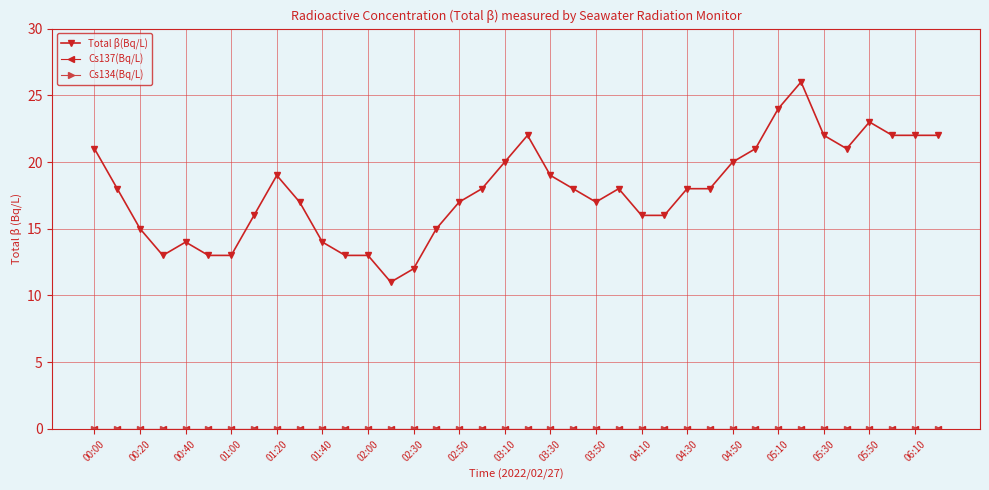

At which category does Total β(Bq/L) reach its first local peak?

00:40